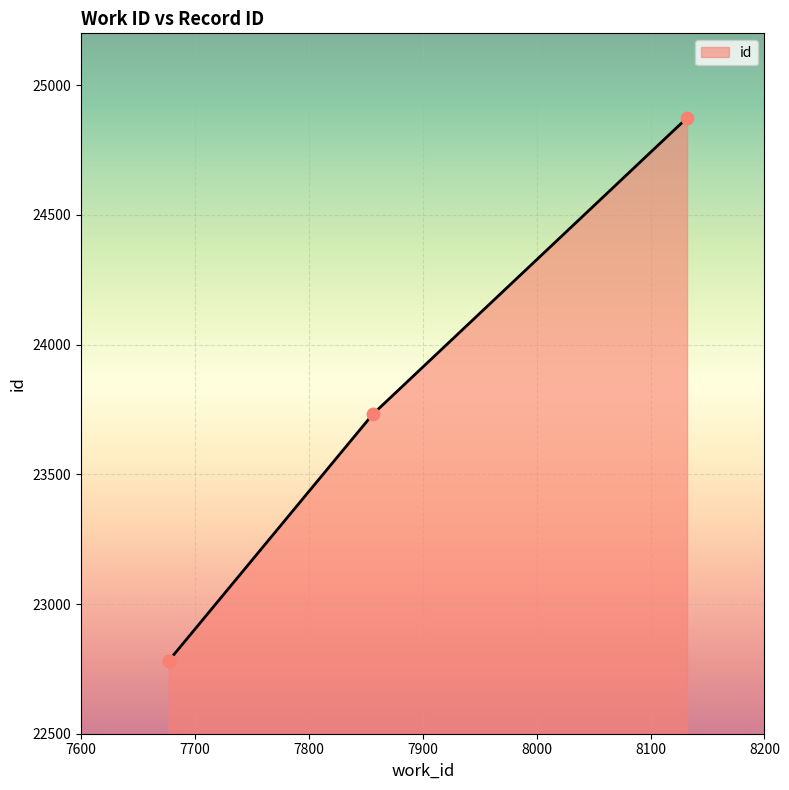

Between 7856 and 7677, which is larger?

7856